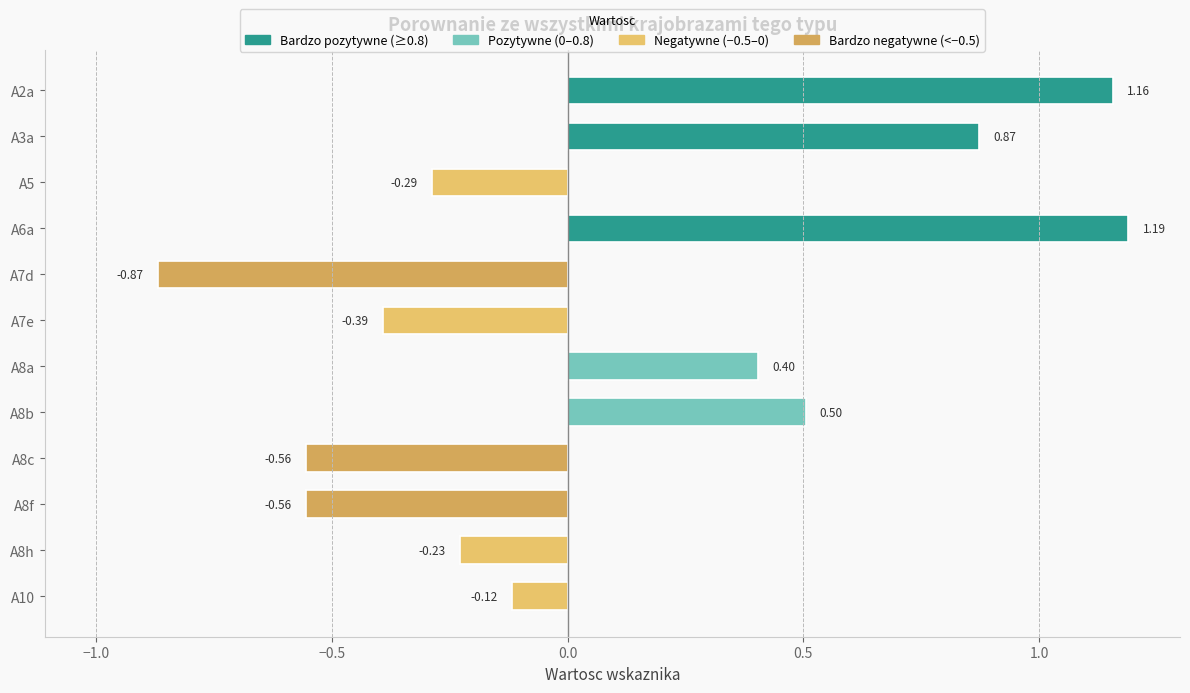

What is the sum of the values at A8f and A10?

-0.7